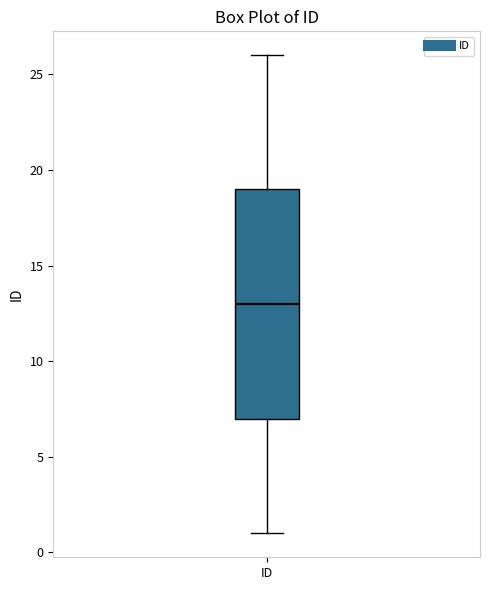

Transcribe this box plot: give where the median line is, the range the box spans, and where the two whiskers end, as read against the y-axis. The values are not printed on the chart, so give them approximately, as read against the axis.

median 13, box 7 to 19, whiskers 1 to 26